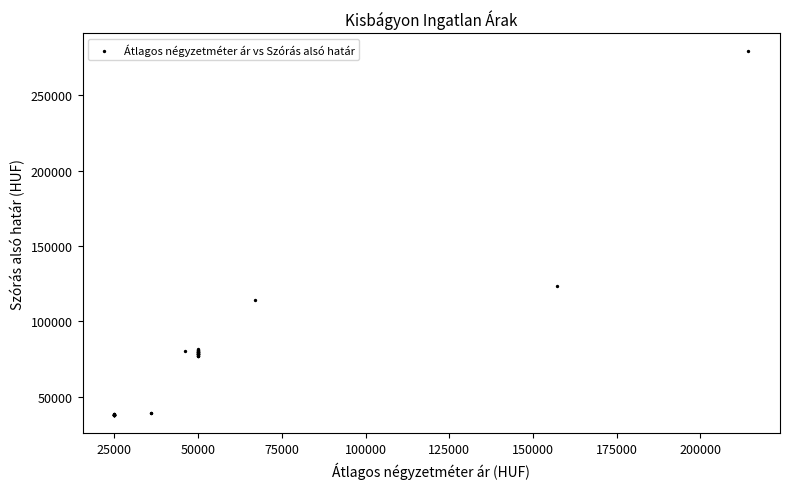

What Y value in the scatter plot is closest to 158516?

123487